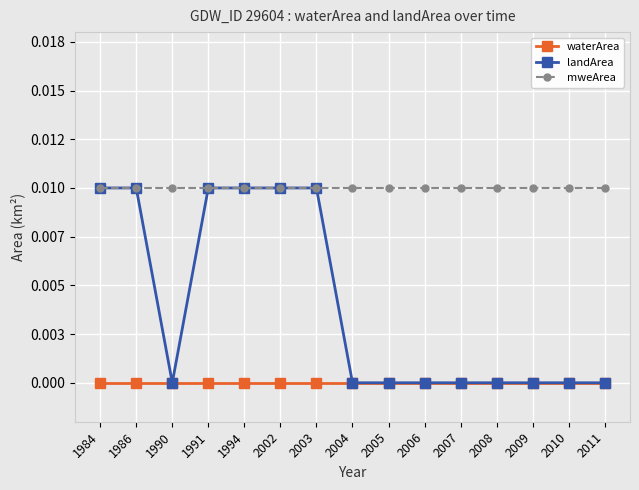

Is this an area chart (filled region under the line)?

No